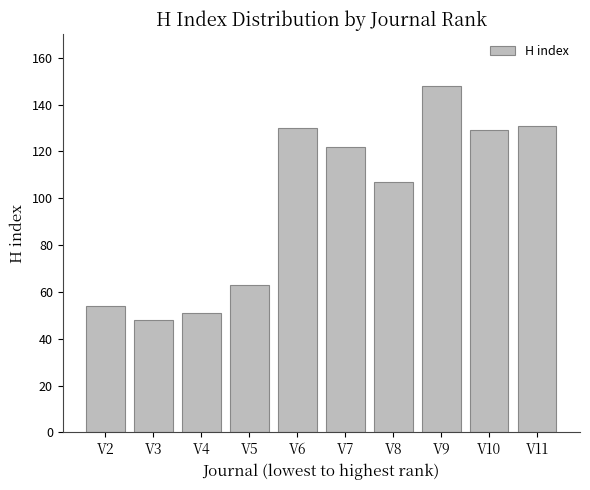

Reading left to right, transcribe all the data shown in this chart.

V2=54	V3=48	V4=51	V5=63	V6=130	V7=122	V8=107	V9=148	V10=129	V11=131